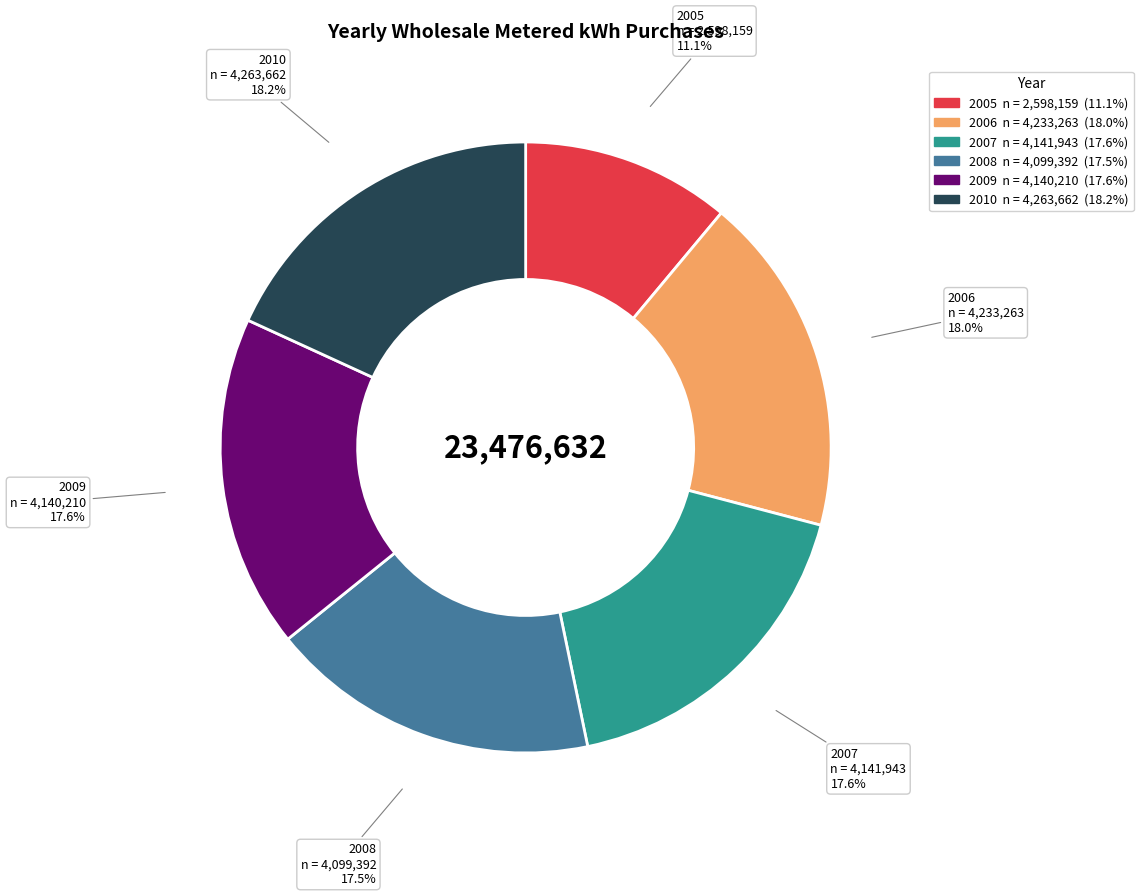

To the nearest percent, what is the average slice percentage?

17%